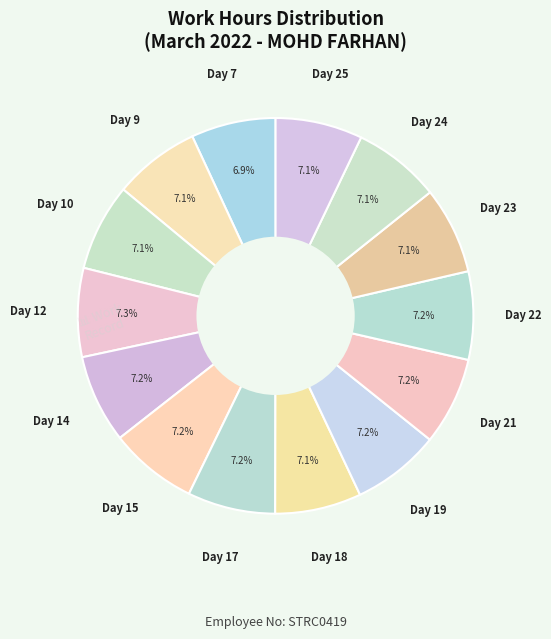

Count the number of slices in the pie.

14